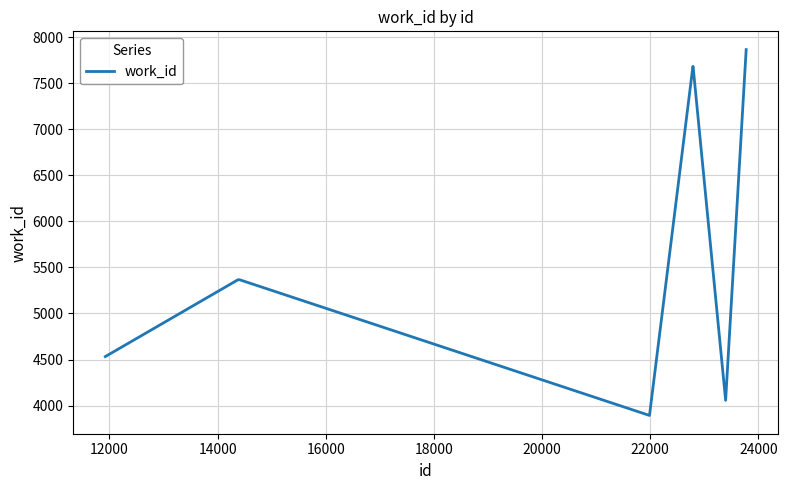

What is the minimum value shown in the chart?

3893